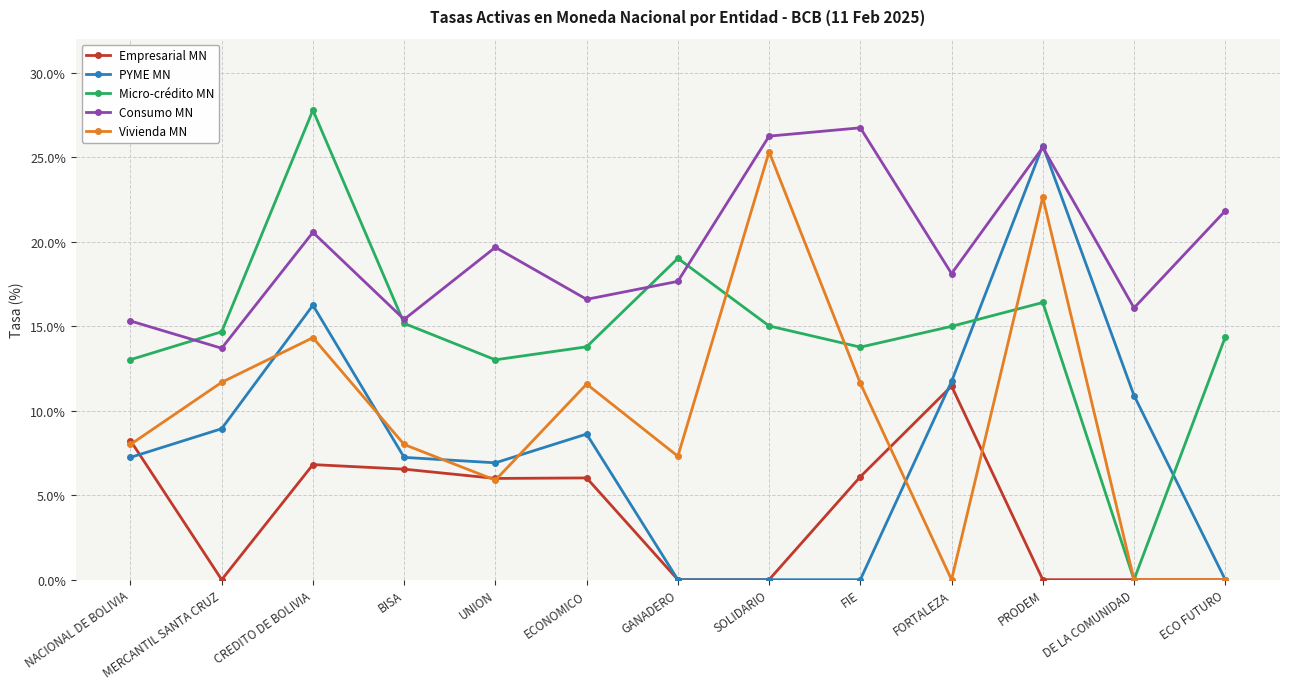

Between GANADERO and ECO FUTURO, which series saw the biggest shift?

Vivienda MN